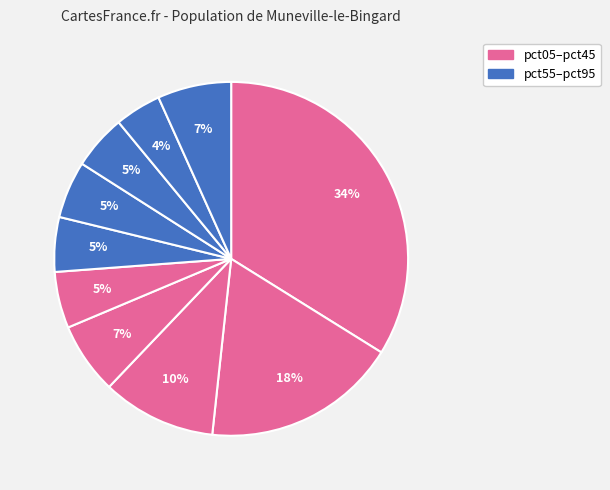

Which slice is the largest?

pct05